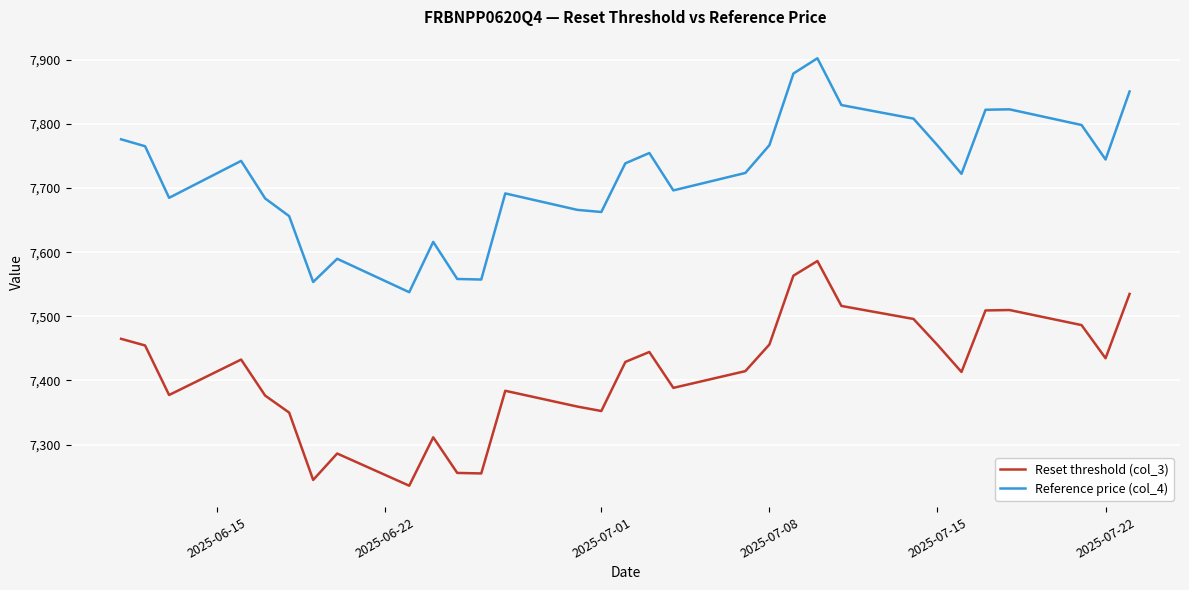

What is the difference between the maximum and minimum values in the Reference price (col_4) series?

364.7